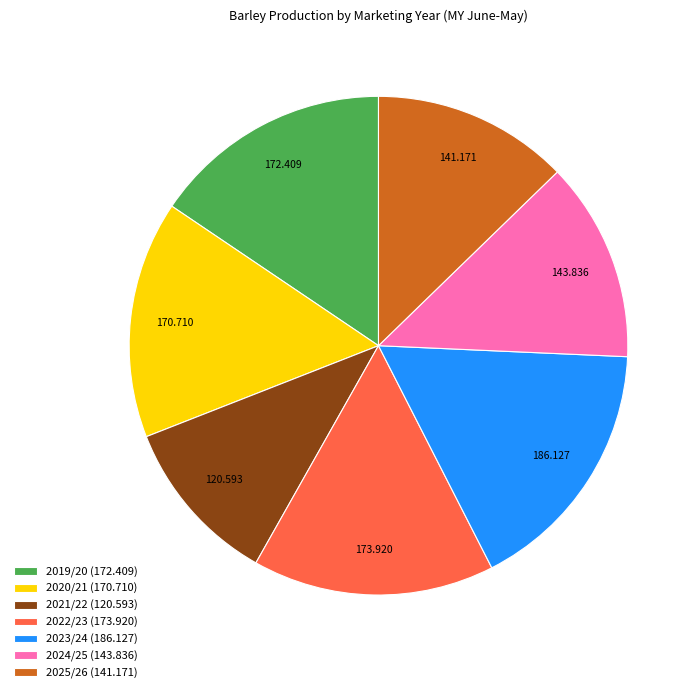

Do 2020/21 and 2019/20 together represent more than half of the pie?

No